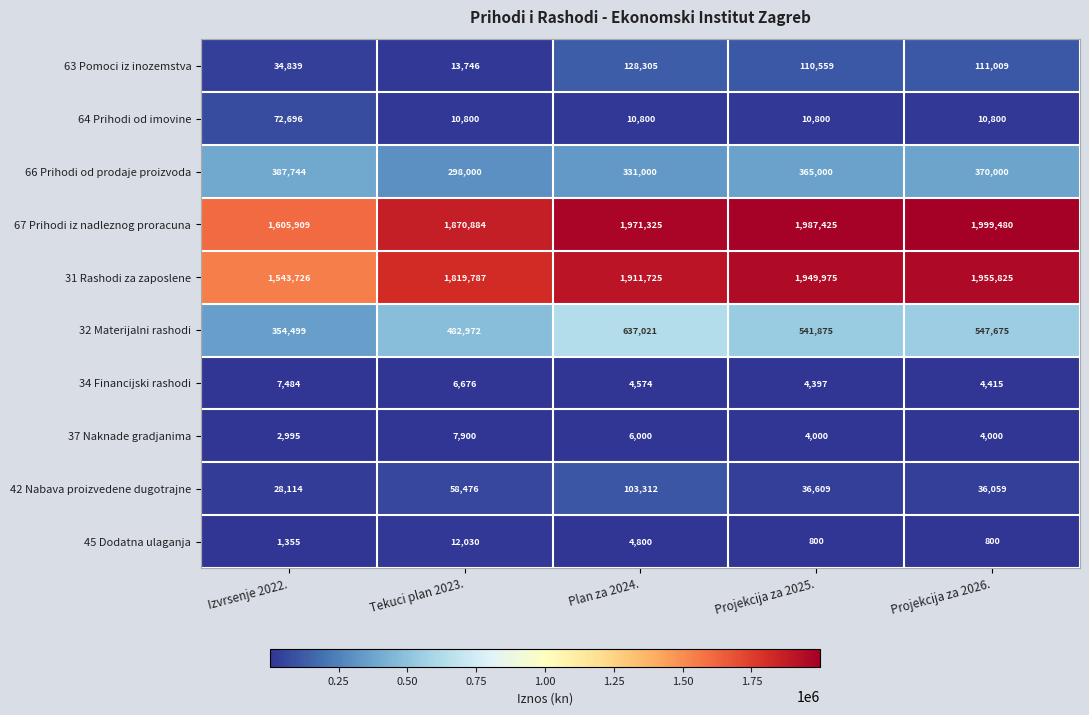

Rank the series at Projekcija za 2025. from highest to lowest value.

67 Prihodi iz nadleznog proracuna, 31 Rashodi za zaposlene, 32 Materijalni rashodi, 66 Prihodi od prodaje proizvoda, 63 Pomoci iz inozemstva, 42 Nabava proizvedene dugotrajne, 64 Prihodi od imovine, 34 Financijski rashodi, 37 Naknade gradjanima, 45 Dodatna ulaganja